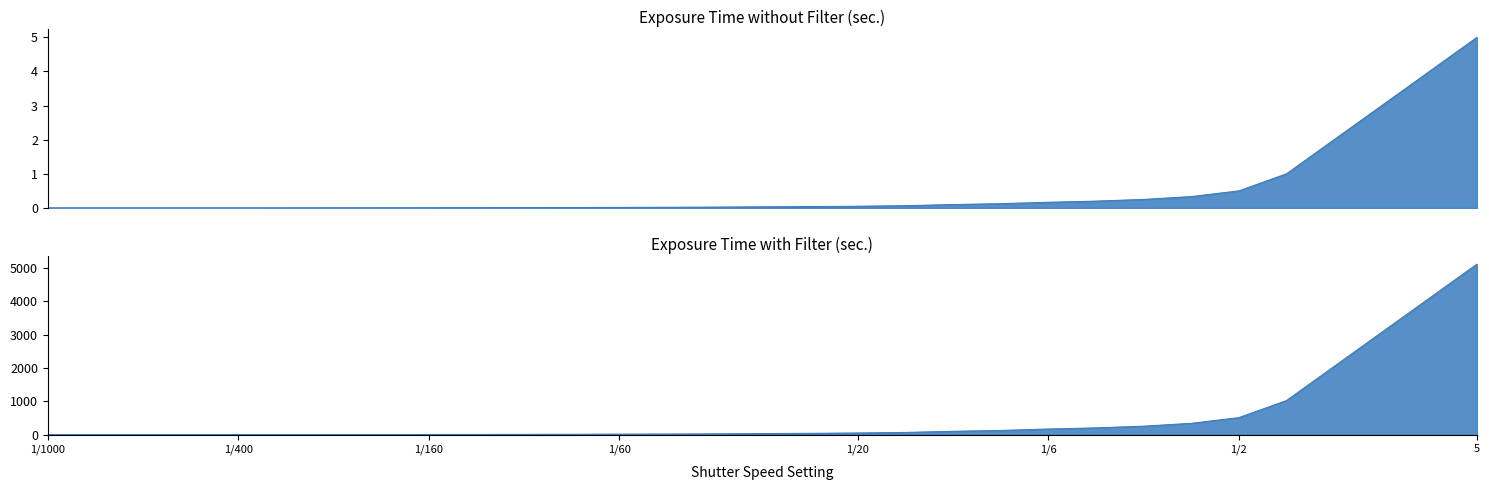

Which category has the lowest value across all series?

1/1000